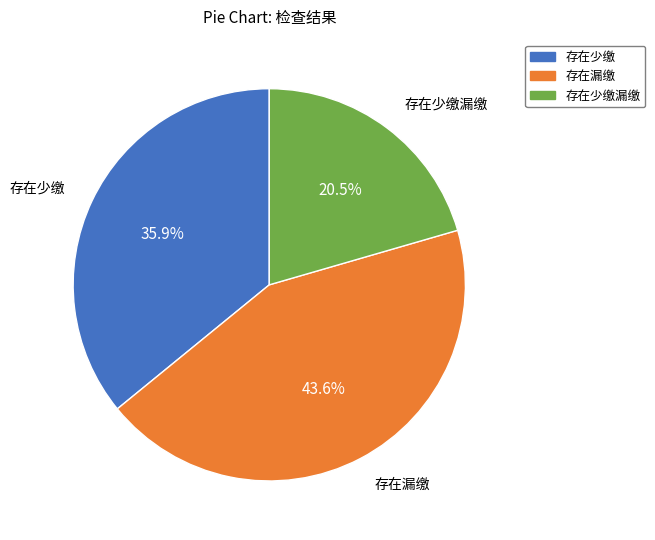

Does any single category account for the majority?

No